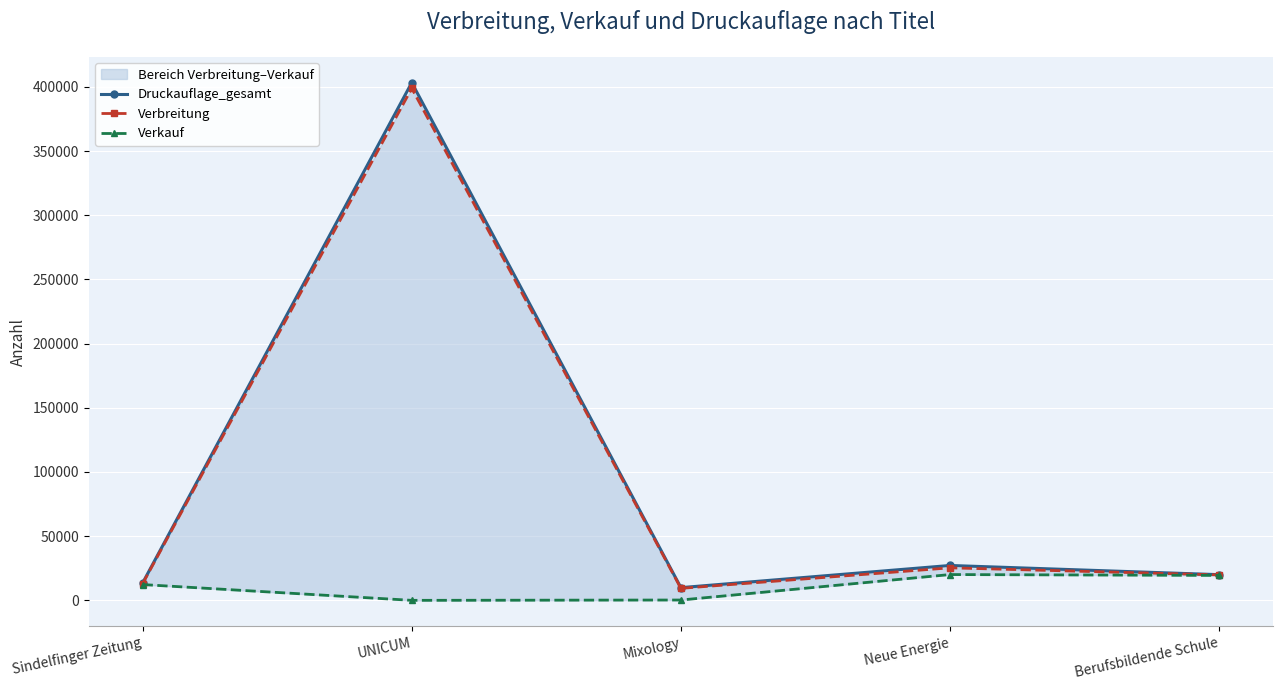

In Druckauflage_gesamt, how many points are higher than both neighbors (excluding endpoints)?

2